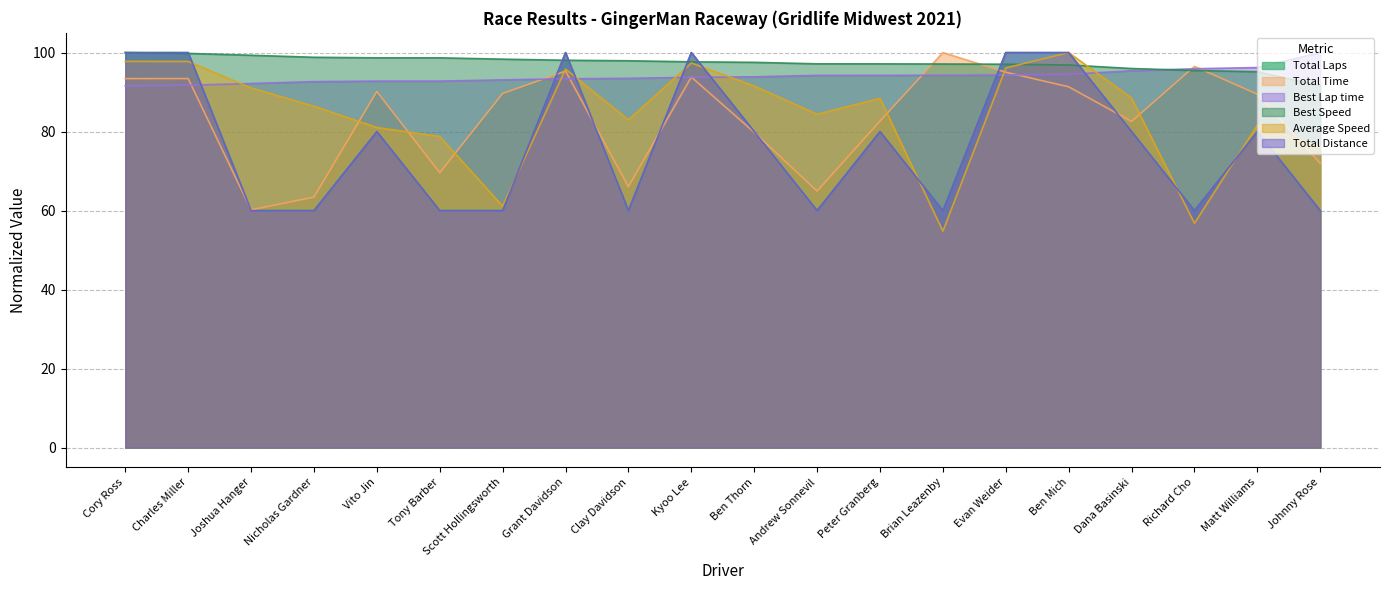

What is the smallest value displayed?

54.8